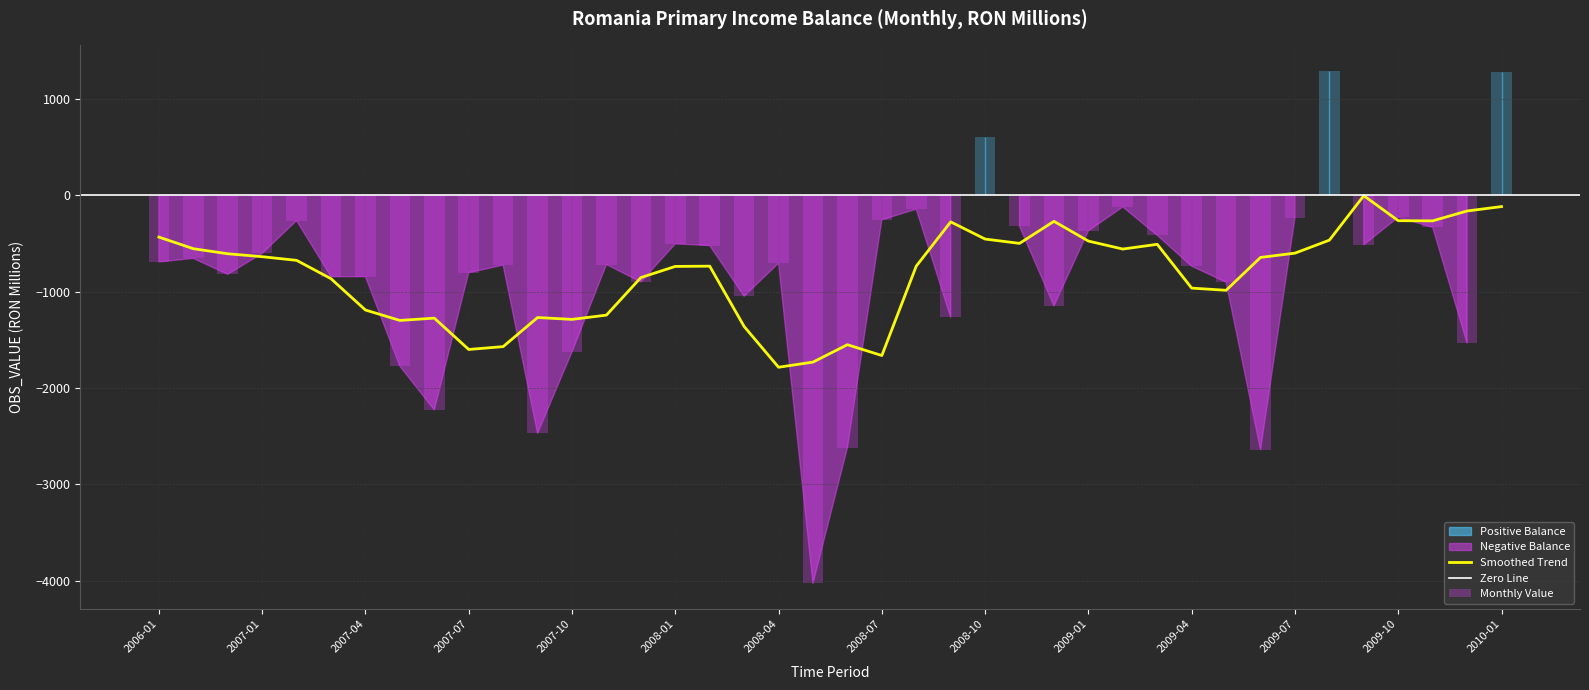

What is the minimum value shown in the chart?

-4030